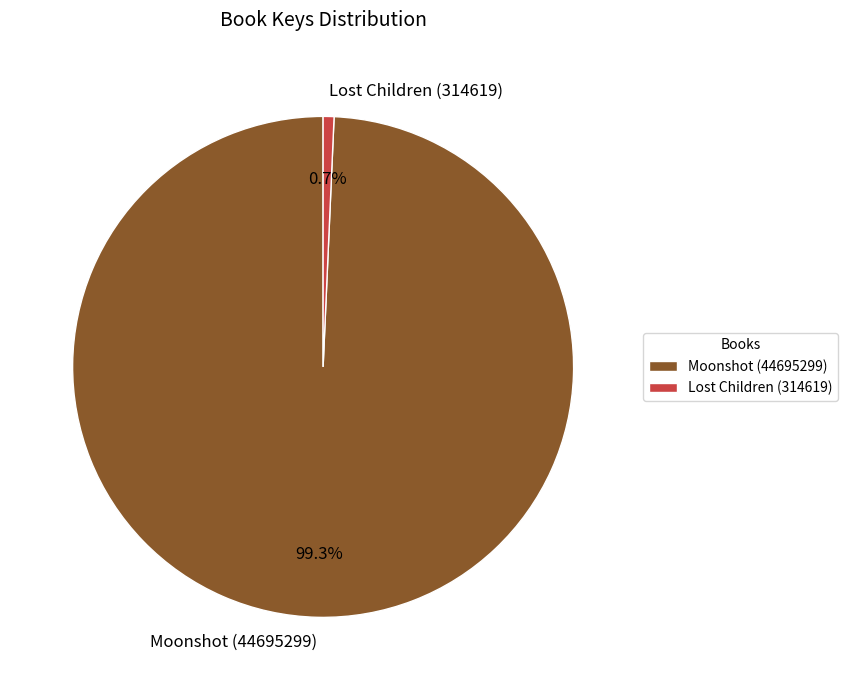

To the nearest percent, what portion does Moonshot (44695299) represent?

99%